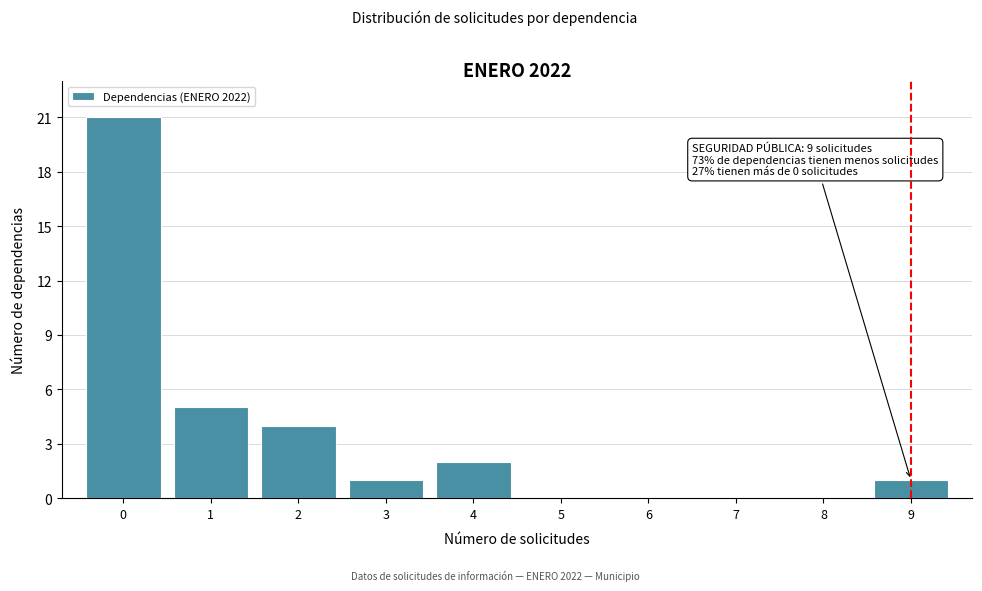

Reading left to right, list all the values displayed in this chart.

0=21	1=5	2=4	3=1	4=2	5=0	6=0	7=0	8=0	9=1